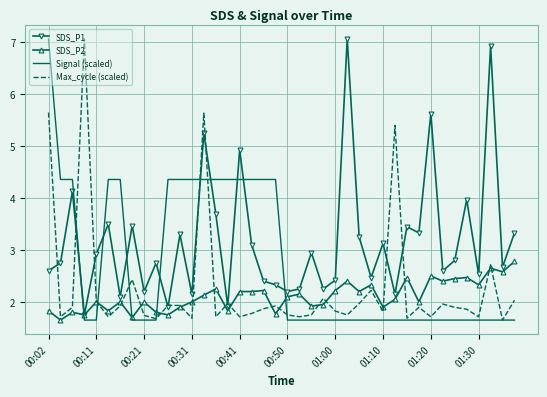

What is the difference between the maximum and minimum values in the SDS_P2 series?

1.1